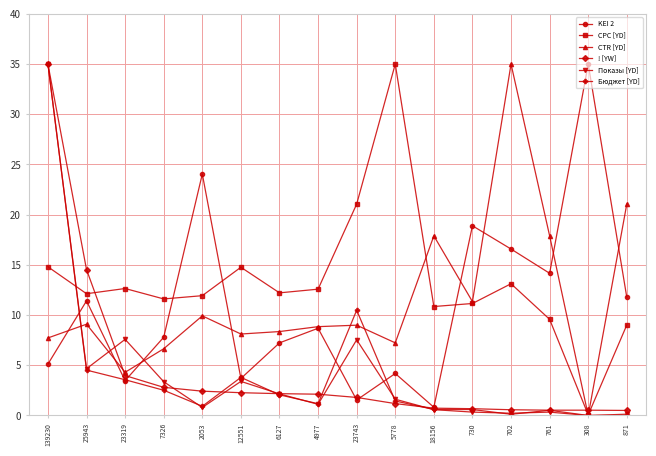

What is the value of the Бюджет [YD] point at the 13th from the left?

0.1